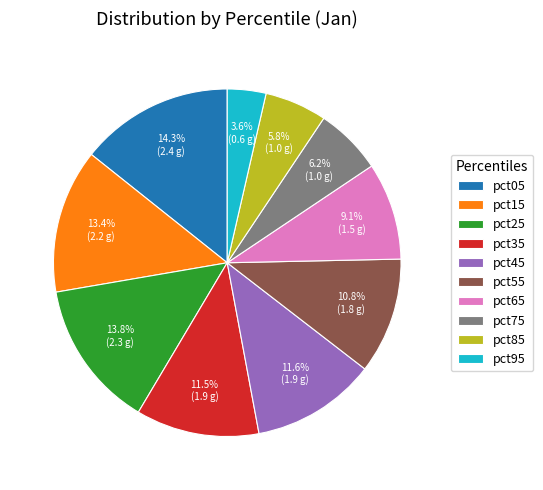

Is there any slice that represents more than half of the pie?

No